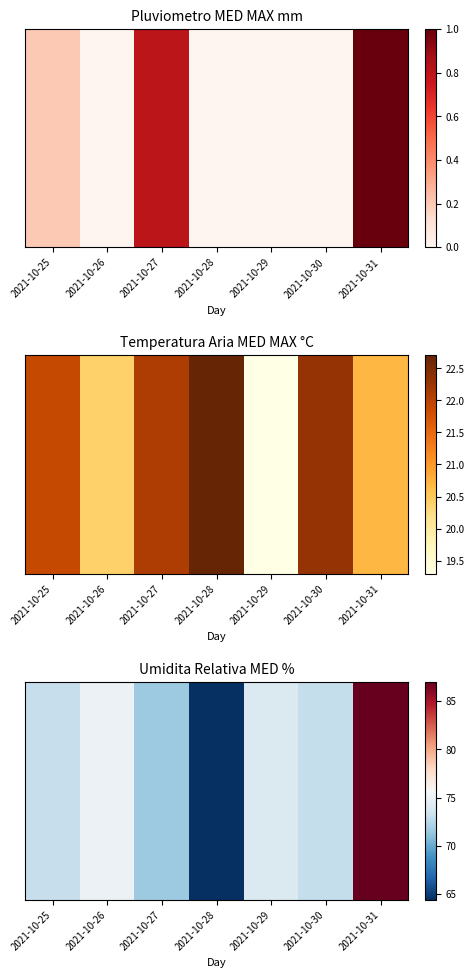

List the labels in order of value, smallest first.

2021-10-28, 2021-10-27, 2021-10-30, 2021-10-25, 2021-10-29, 2021-10-26, 2021-10-31